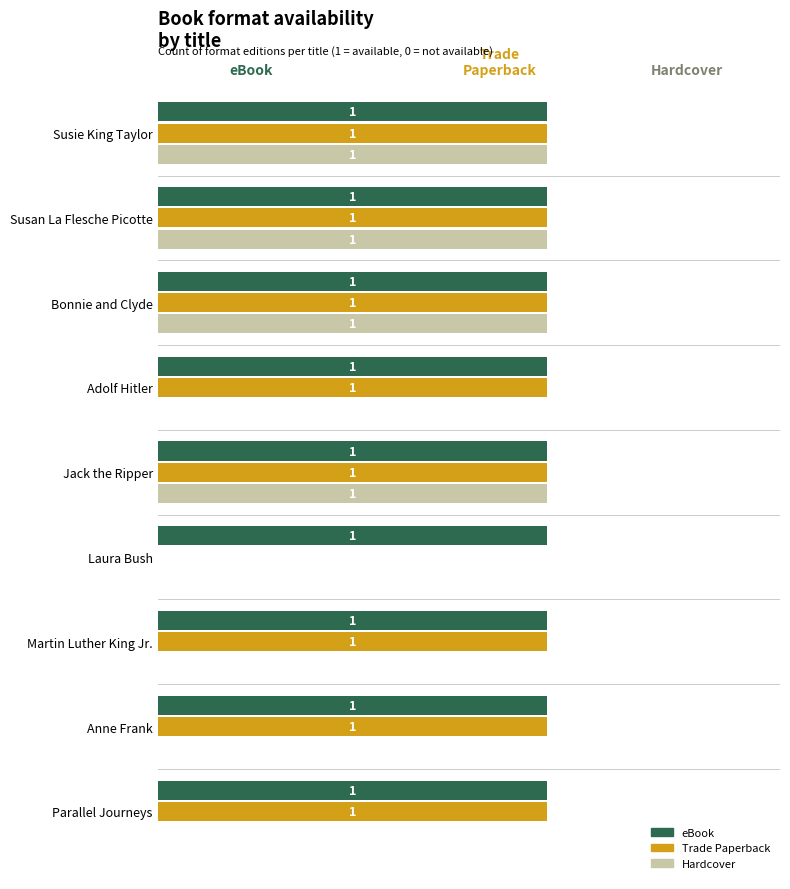

Where is Trade Paperback nearest to the value 0?

Laura Bush